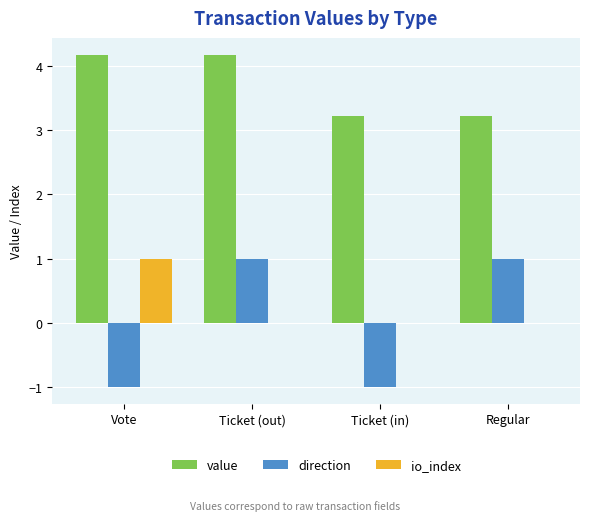

What is the sum of all value values?

14.8